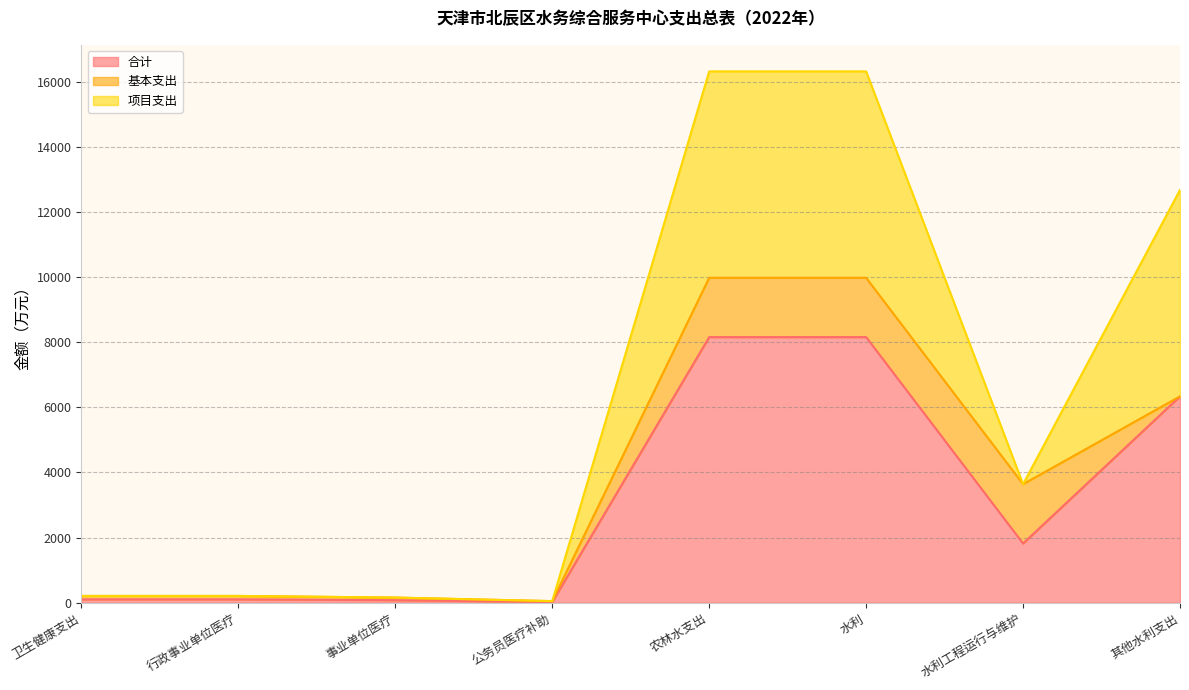

Where is the first local minimum for 合计?

公务员医疗补助